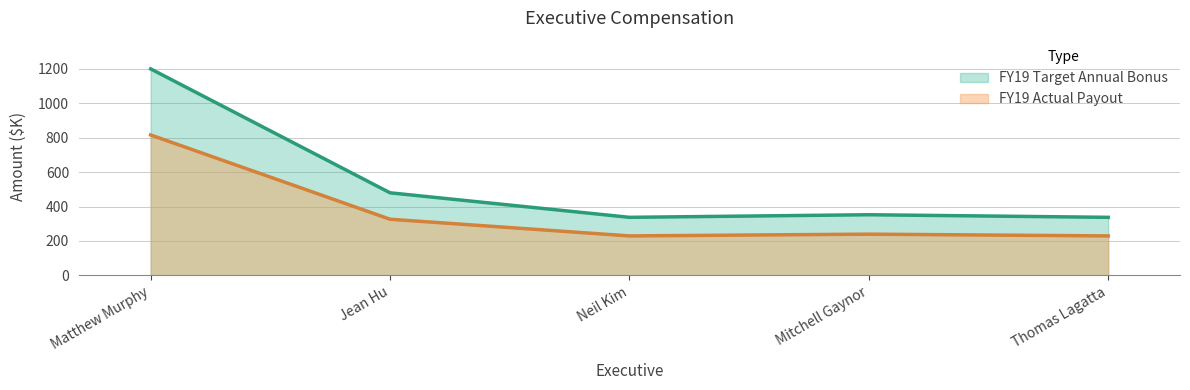

What is the difference between the highest and lowest values at Thomas Lagatta?

108.0